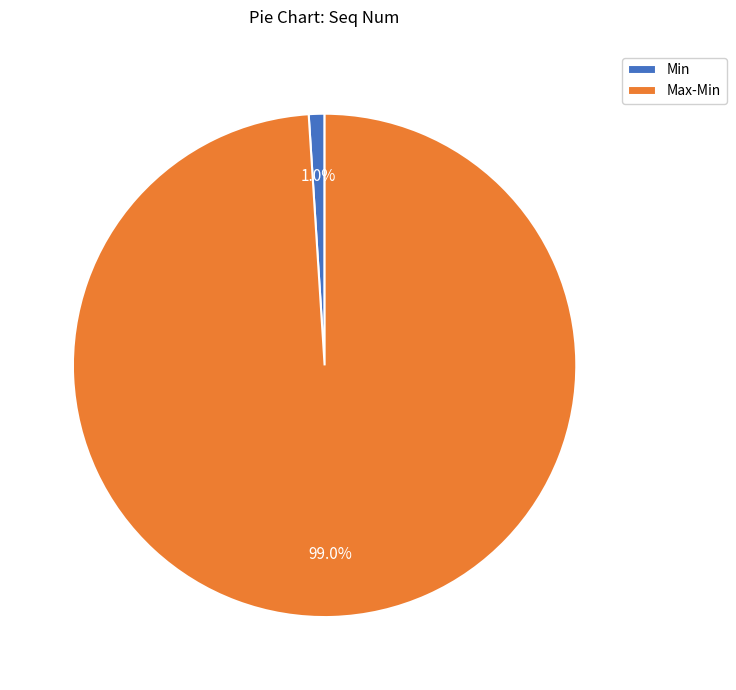

Which category accounts for the majority?

Max-Min